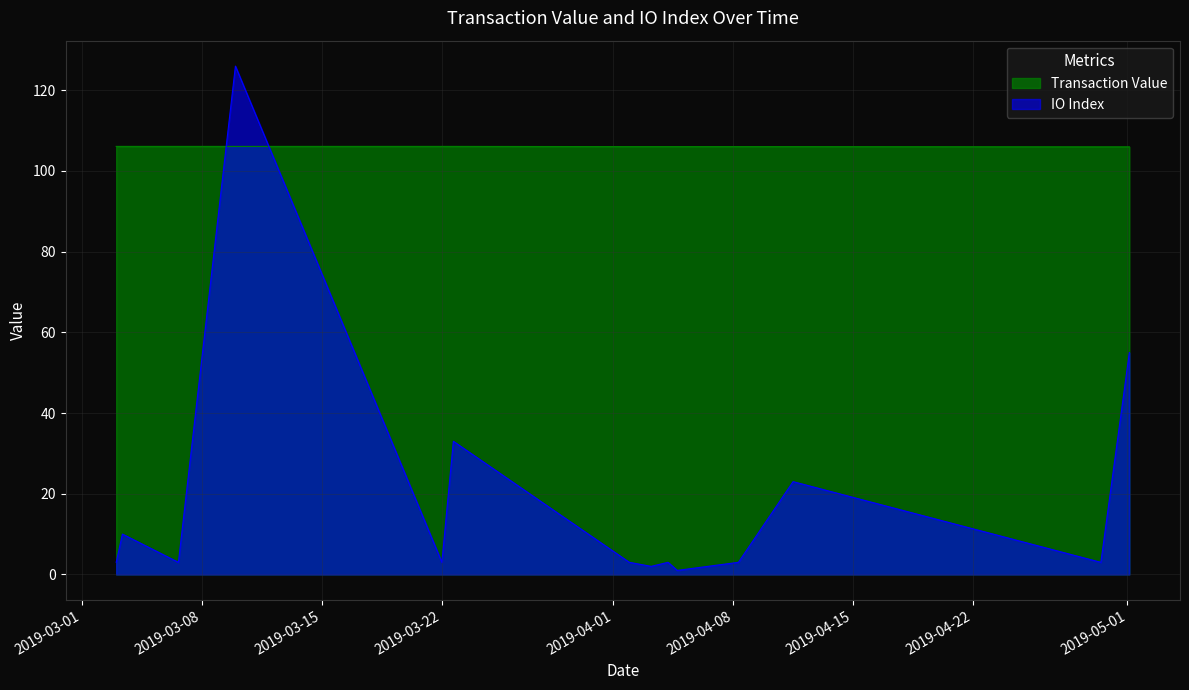

How many interior local valleys does the io_index series have?

5